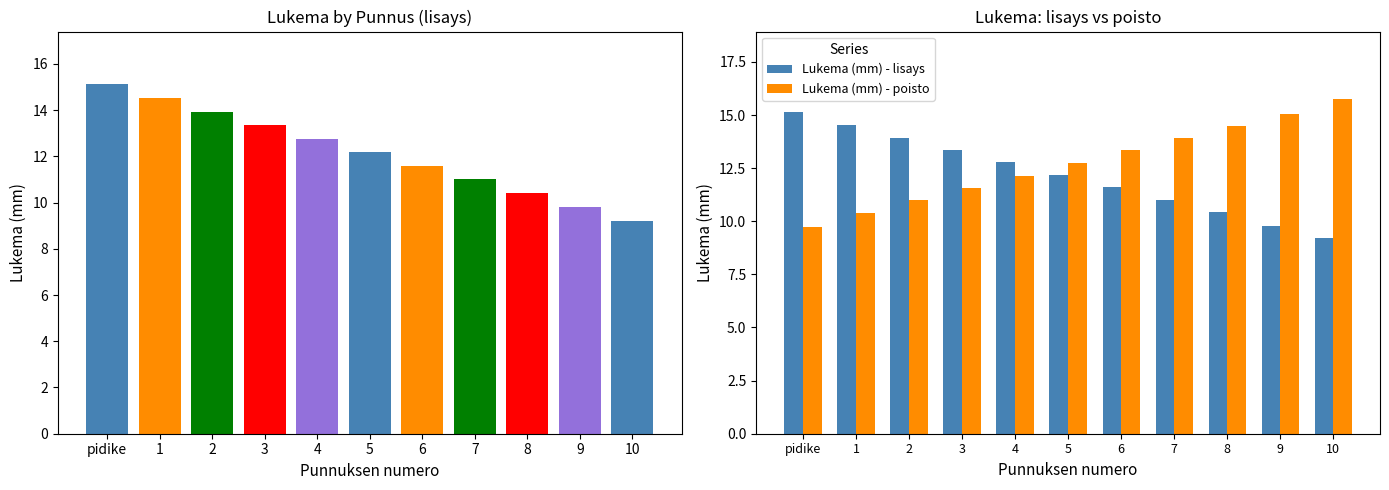

What position from the left is 10?

11